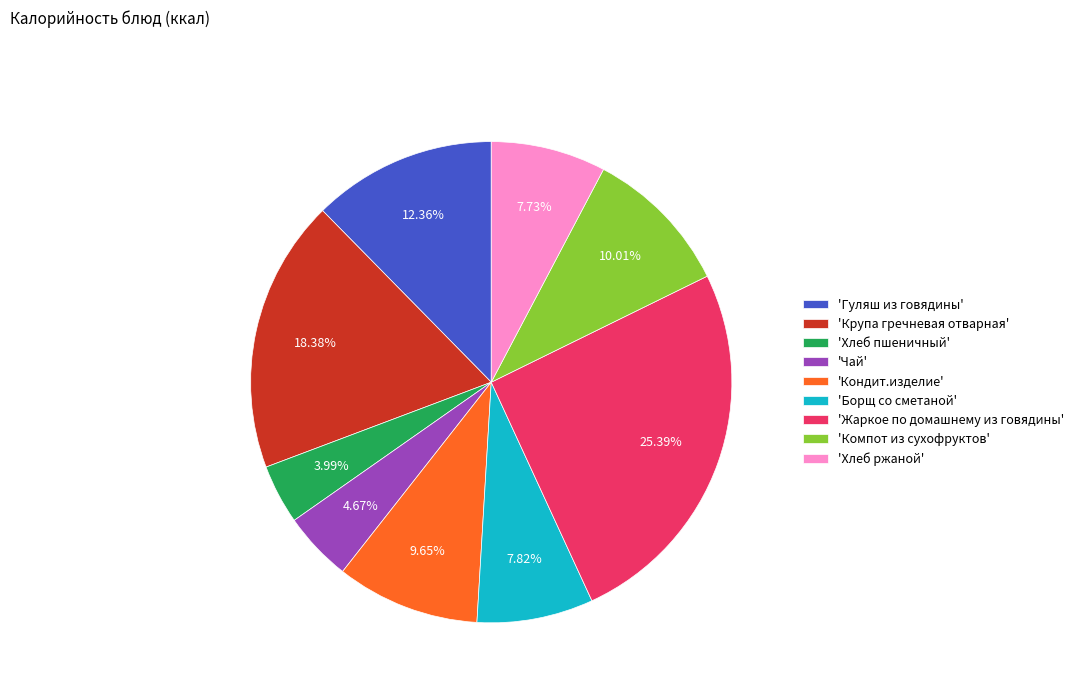

Which category has the biggest portion of the pie?

'Жаркое по домашнему из говядины'